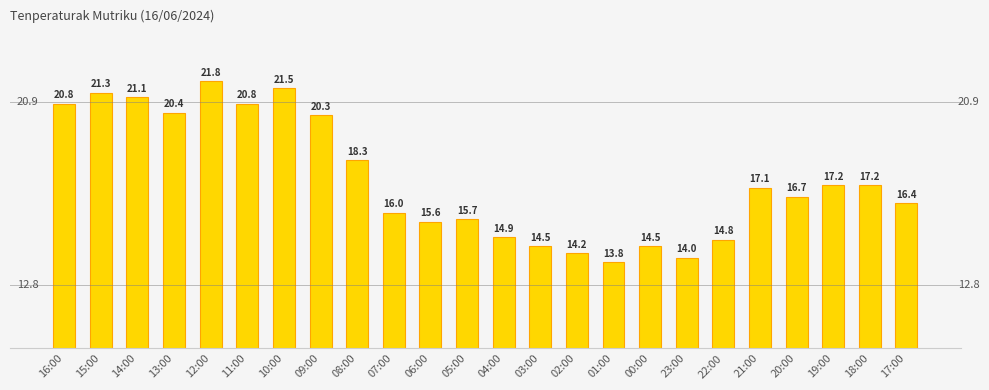

The chart shows a value of 15.7 at 05:00. True or false?

True